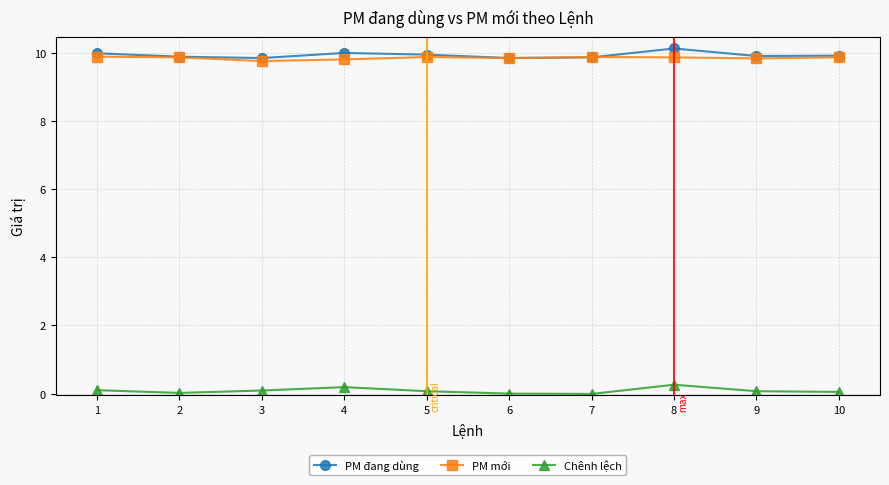

What is the difference between the highest and lowest values at 6?

9.8